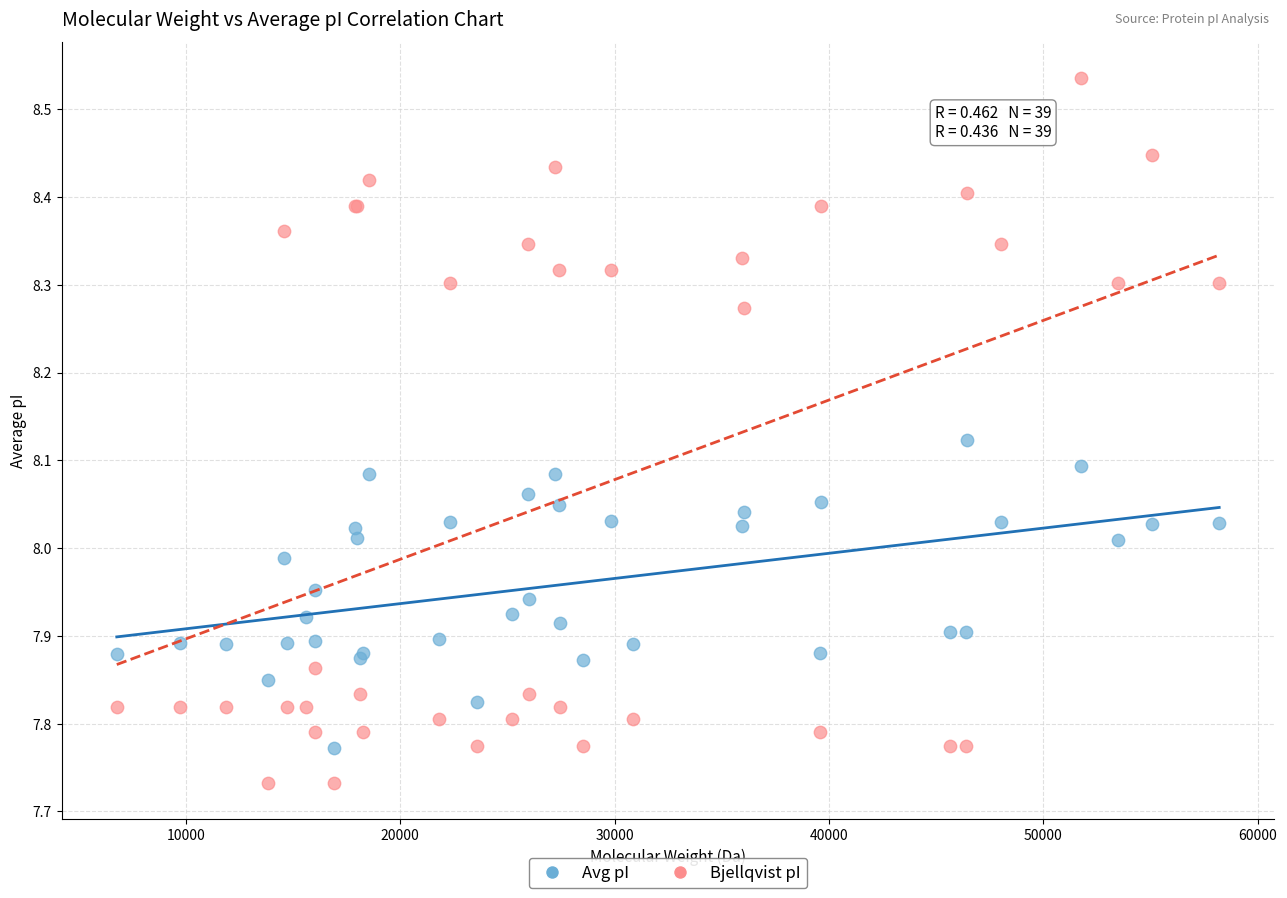

What is the X range (max minus min) for the scatter plot?

51410.4